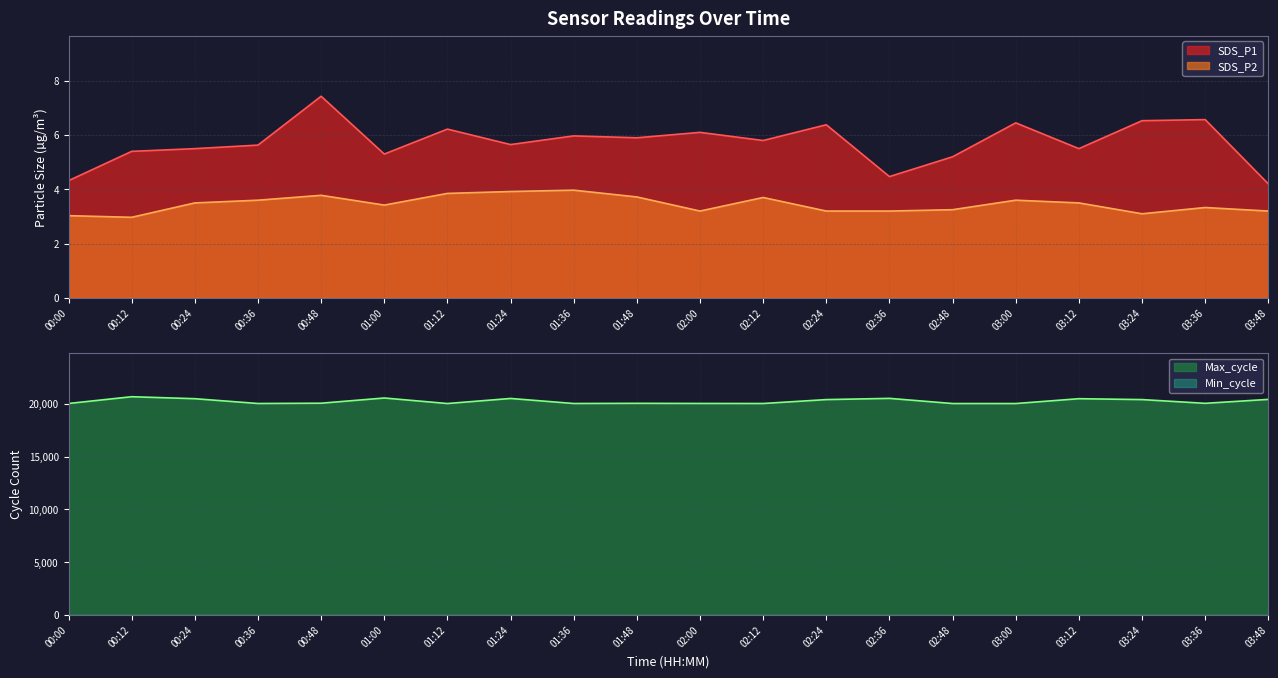

What position from the right is 01:36?

12